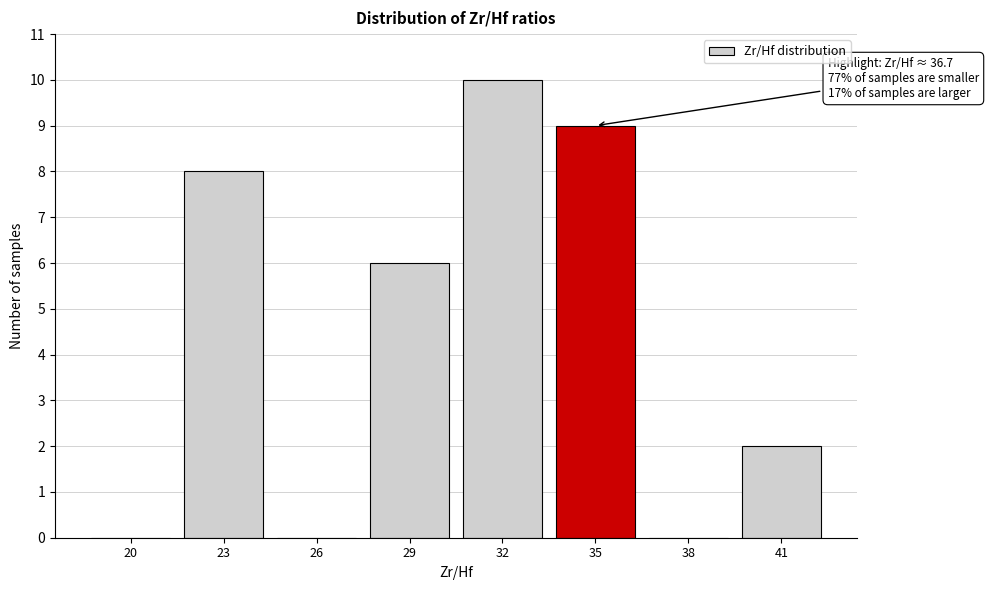

Reading left to right, transcribe all the data shown in this chart.

20=0	23=8	26=0	29=6	32=10	35=9	38=0	41=2